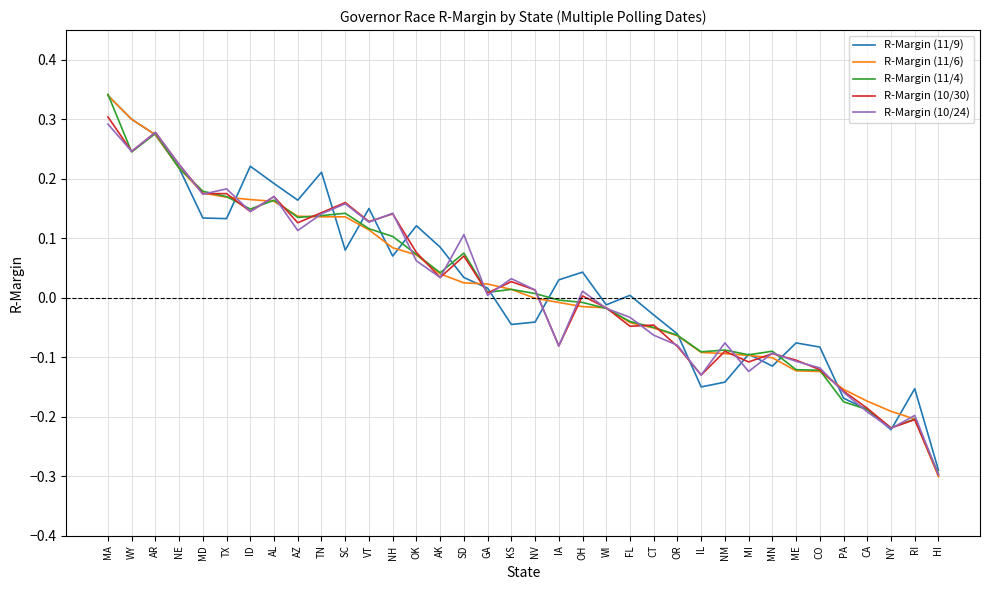

At which label does R-Margin (10/30) reach its peak?

MA